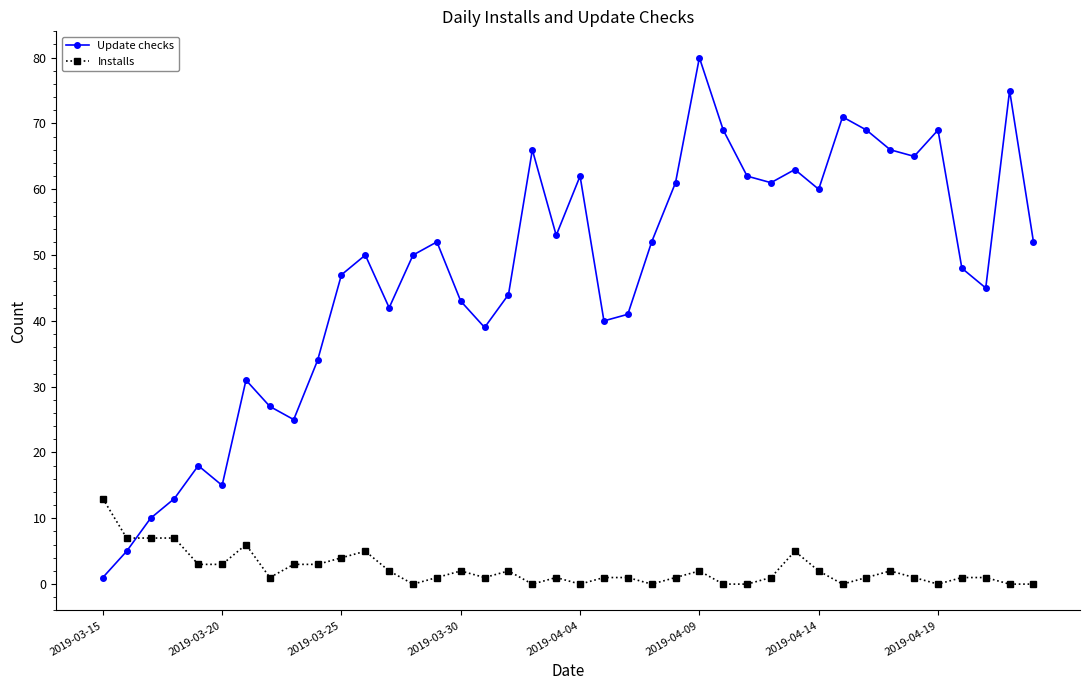

True or false: Installs has more than 1 points higher than both neighbors.

True